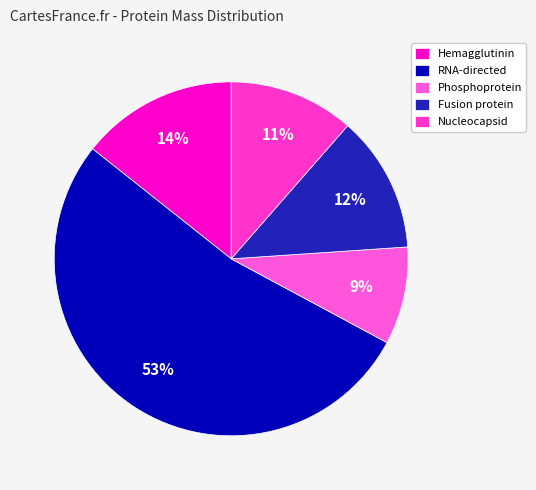

To the nearest percent, what percentage of the pie is Fusion protein?

12%